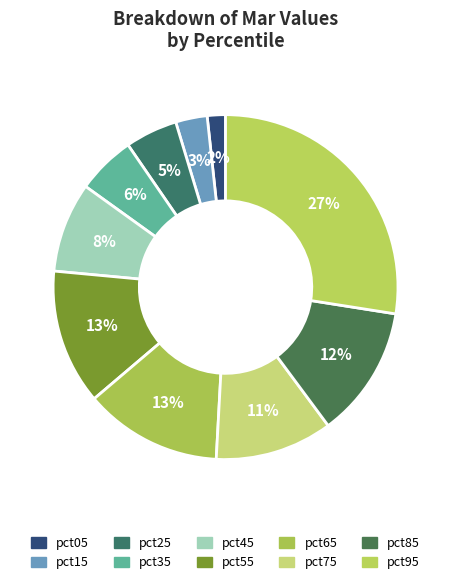

What portion of the pie excludes pct85?

87.6%